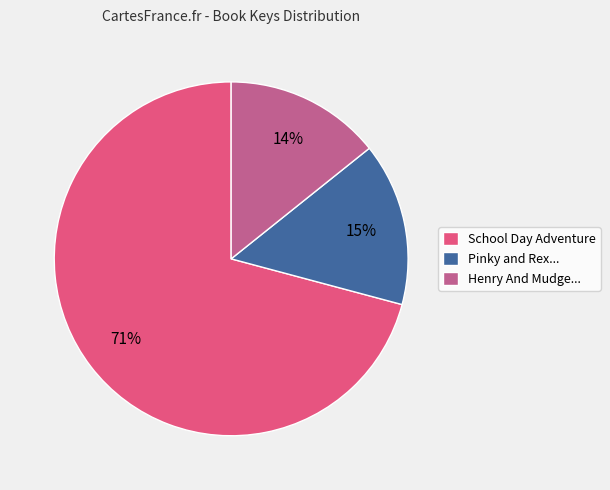

To the nearest percent, what is the difference between the largest and smallest slice percentages?

57%